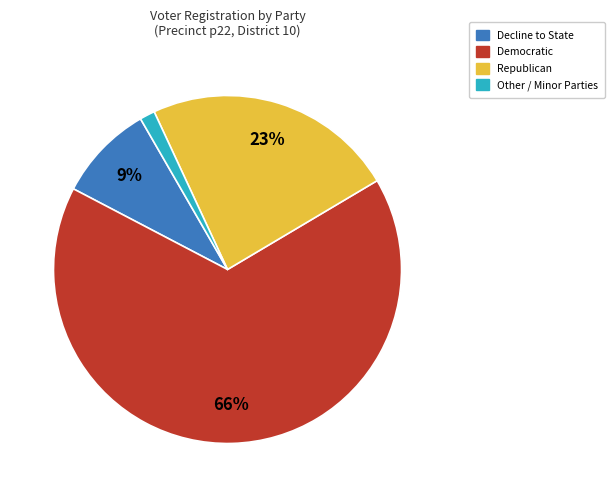

Does any single category account for the majority?

Yes